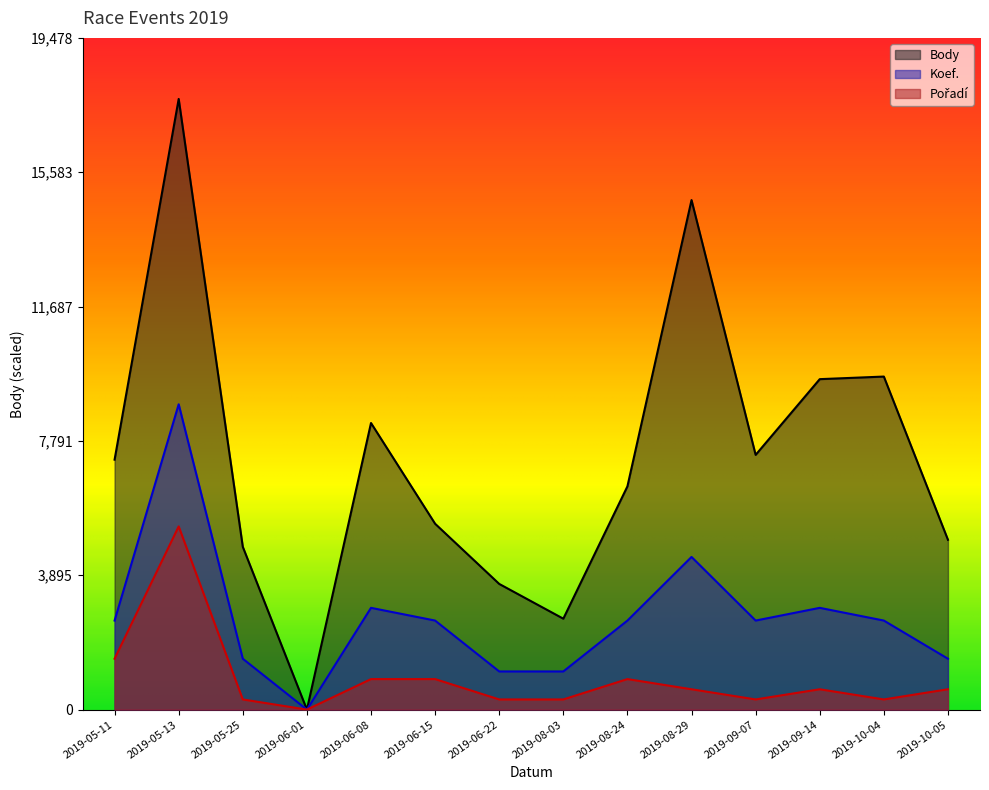

How many data points in Body are less than 7248?

7